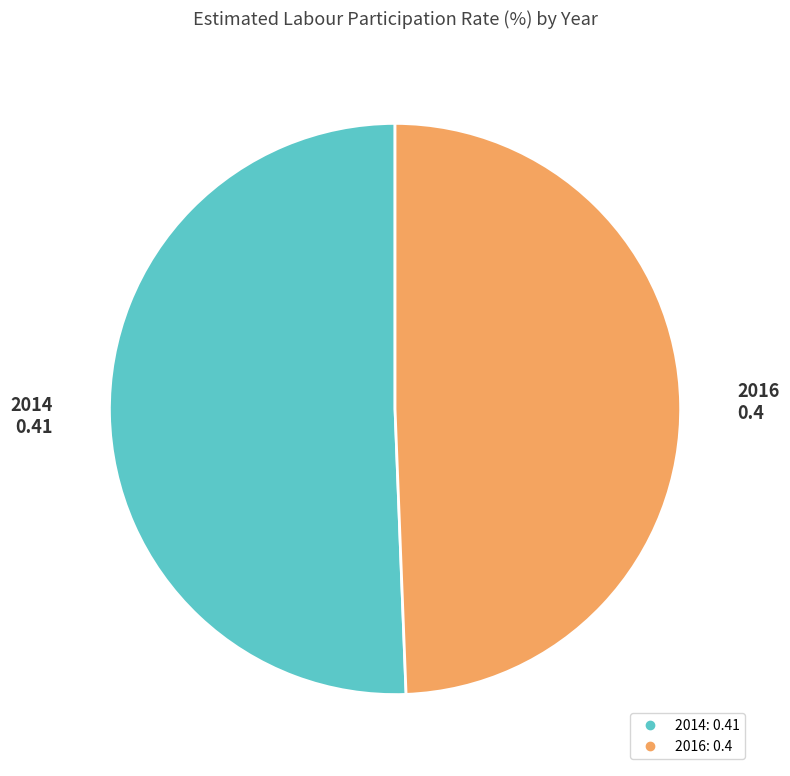

Is it true that 2016 is 49% of the pie?

True